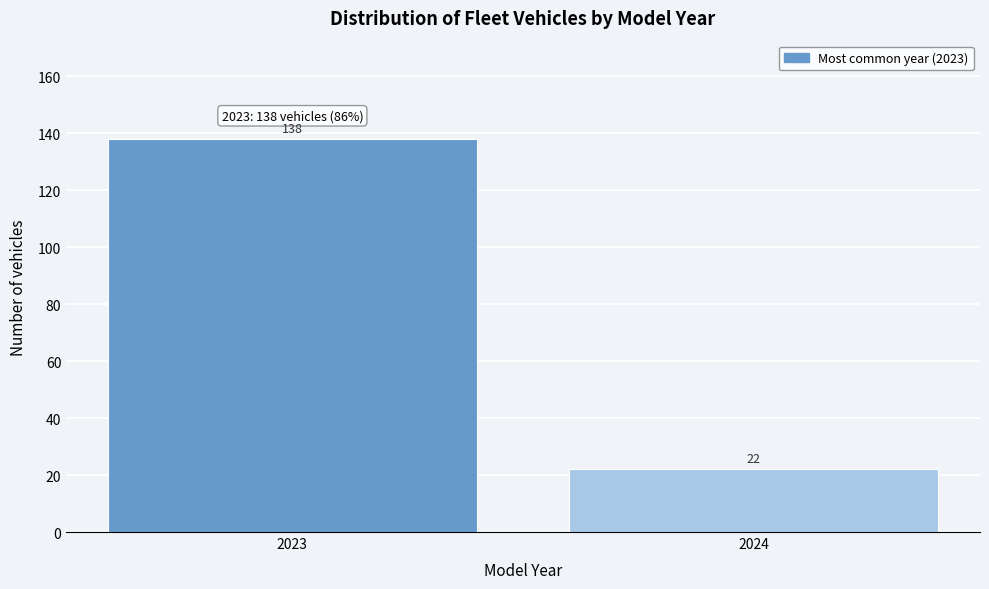

Reading left to right, list all the values displayed in this chart.

138	22